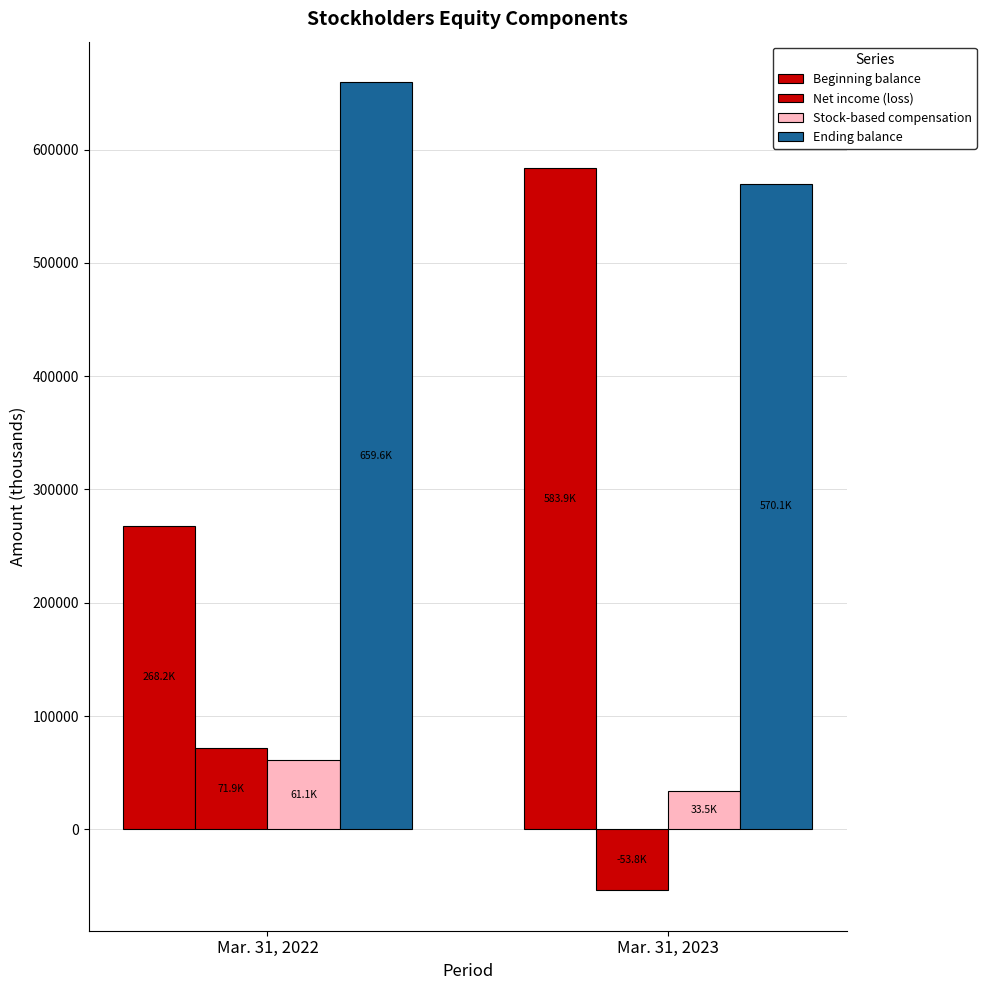

How many categories are shown in the chart?

2